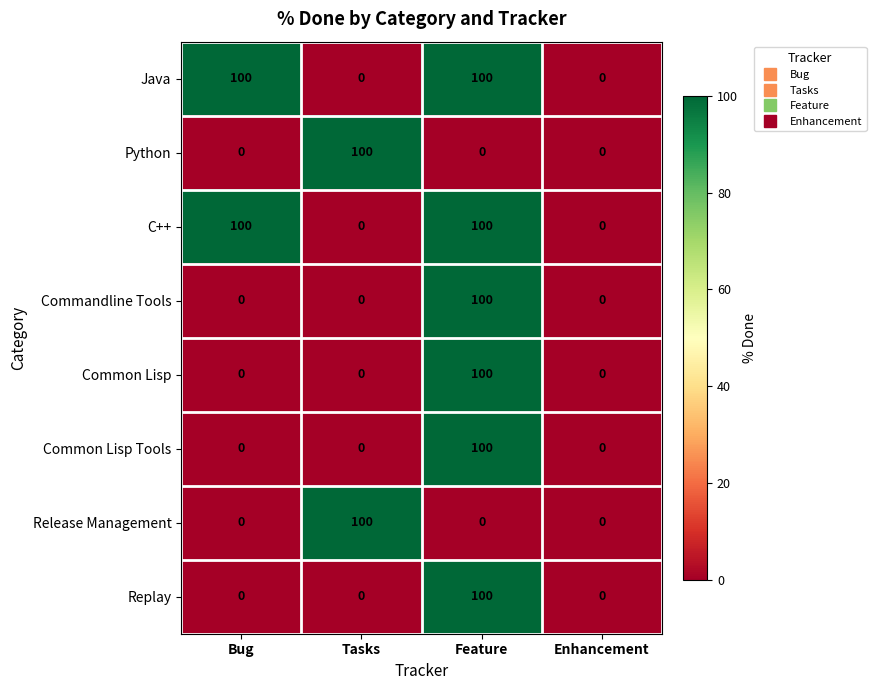

How many data points does each series have?

4